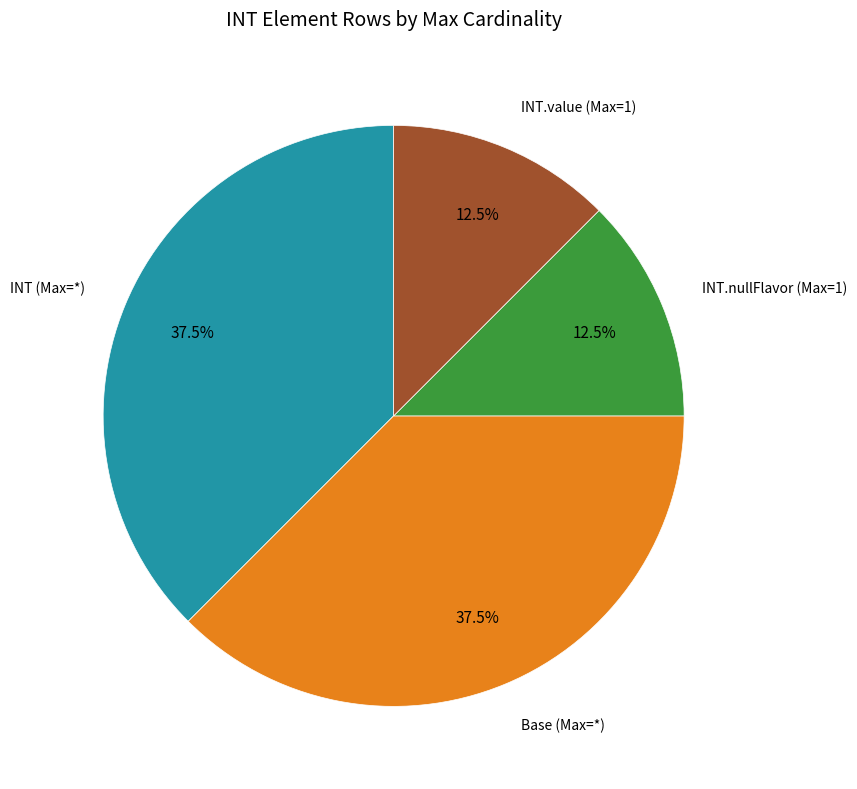

To the nearest percent, what is the difference between the largest and smallest slice percentages?

25%